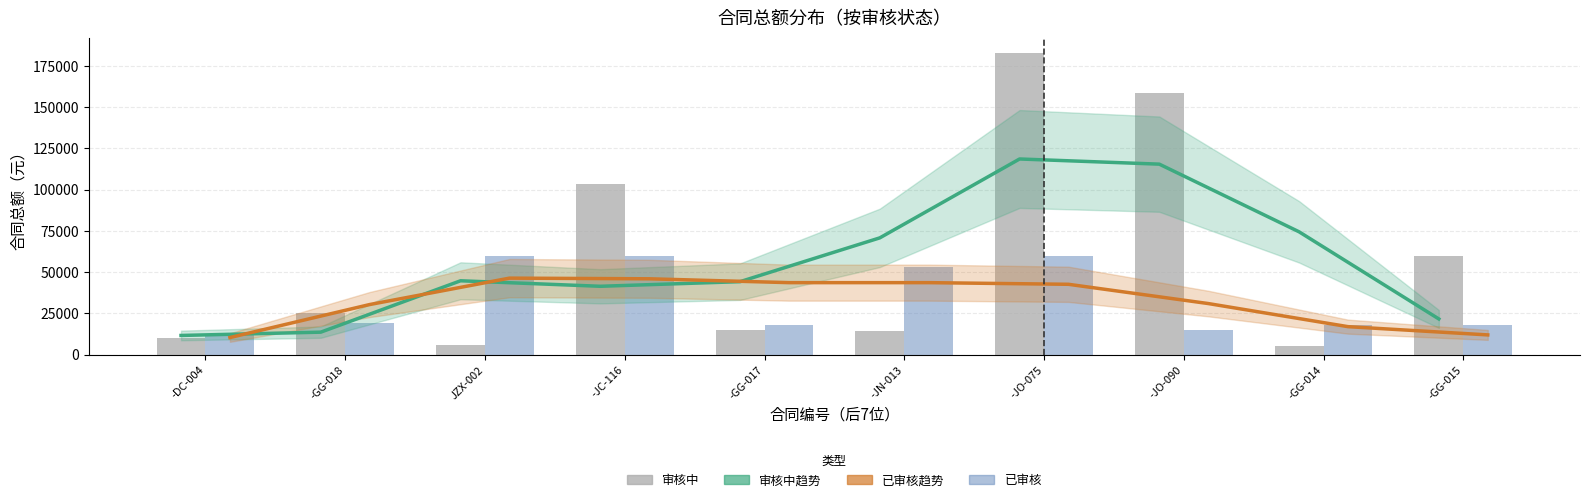

What is the average value of the 审核中 series?

58018.9